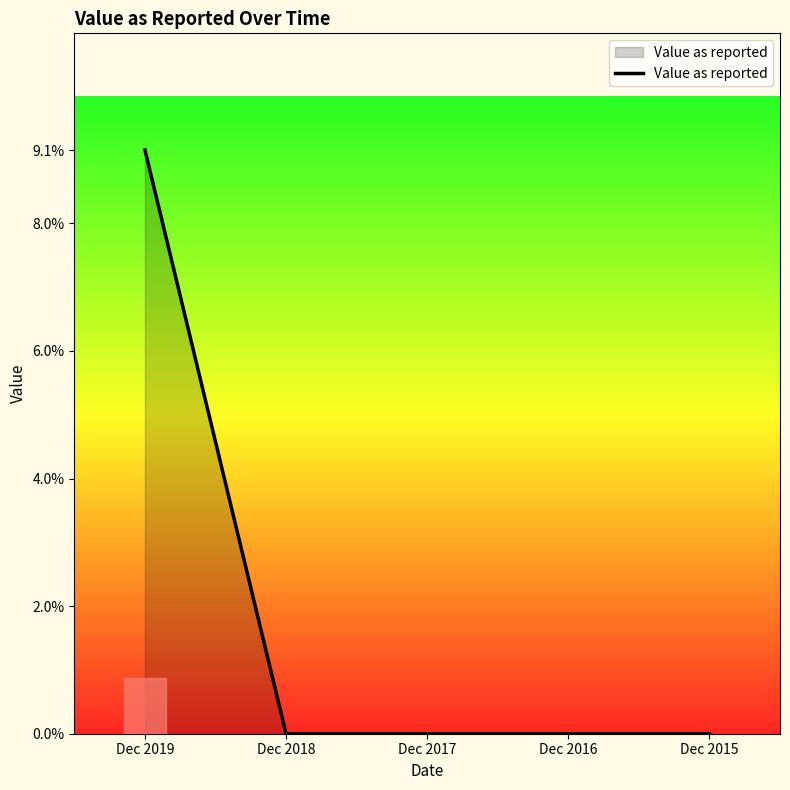

Is this an area chart (filled region under the line)?

Yes